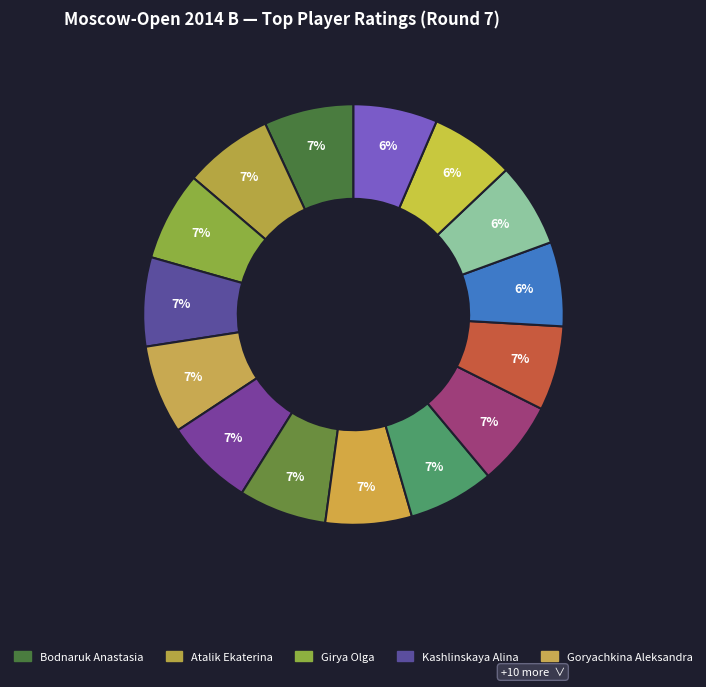

Count the number of slices in the pie.

15